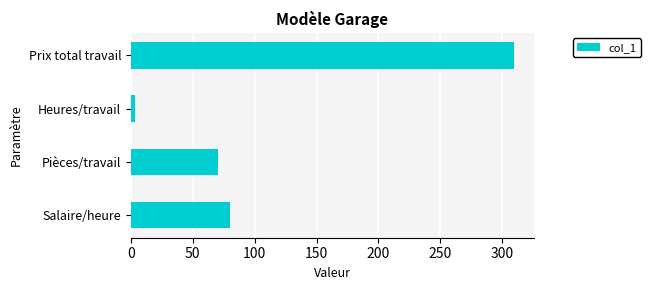

What is the smallest value displayed?

3